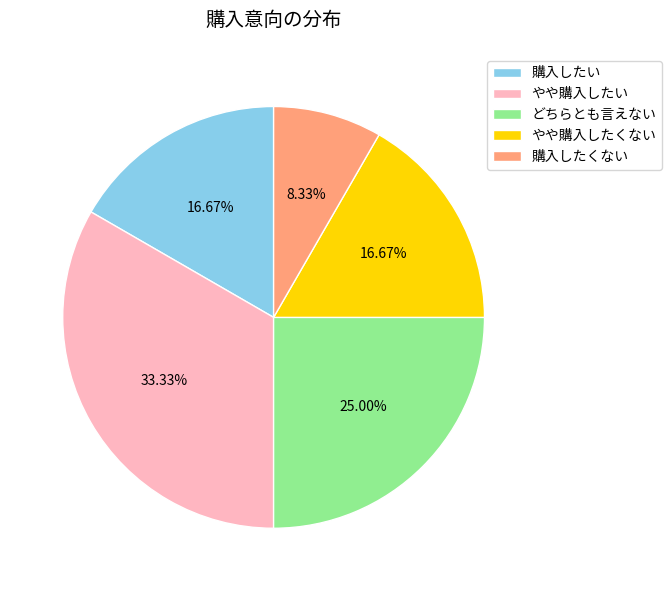

Is there any slice that represents more than half of the pie?

No